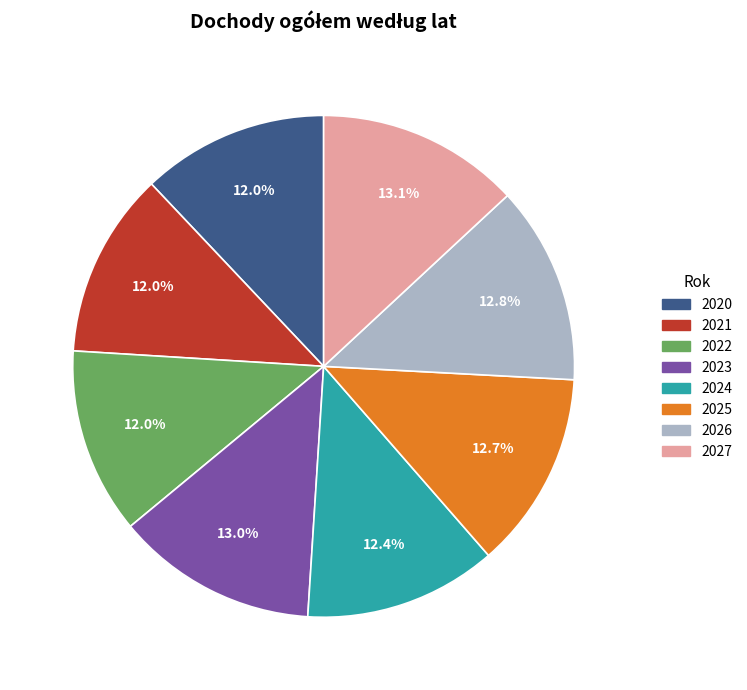

To the nearest percent, what is the difference between the largest and smallest slice percentages?

1%